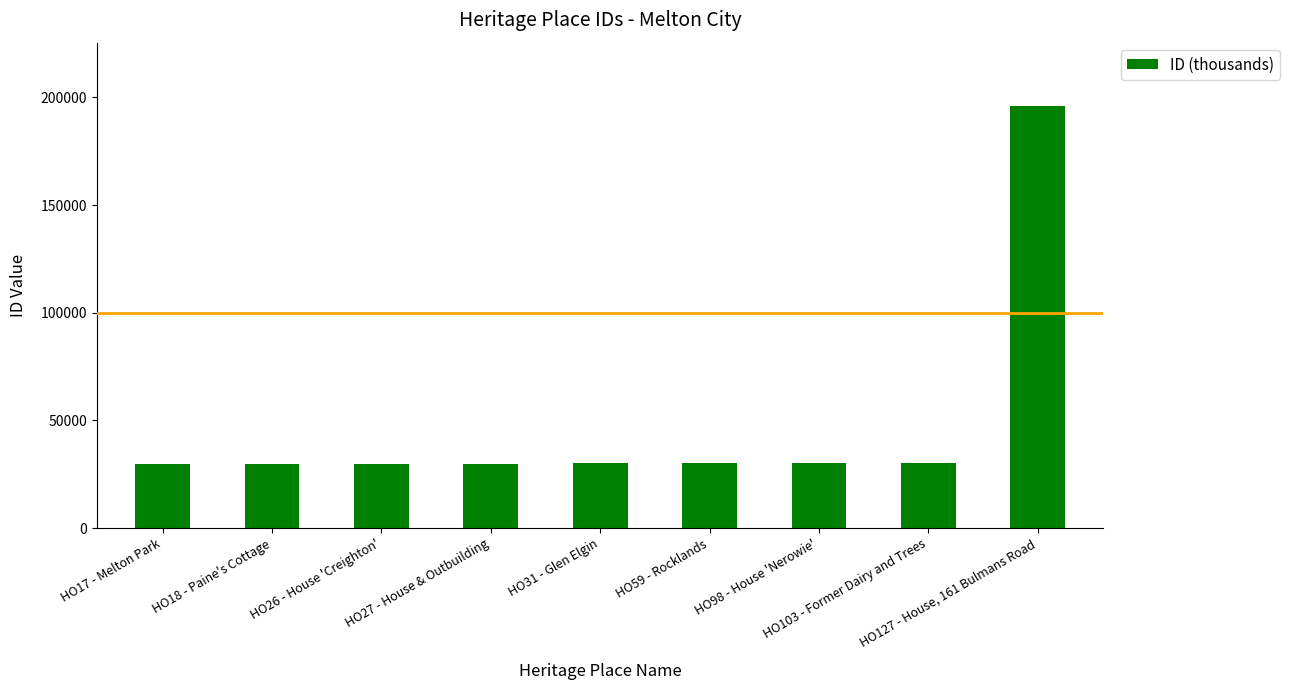

Rank the categories by value from highest to lowest.

HO127 - House, 161 Bulmans Road, HO103 - Former Dairy and Trees, HO98 - House 'Nerowie', HO59 - Rocklands, HO31 - Glen Elgin, HO27 - House & Outbuilding, HO26 - House 'Creighton', HO18 - Paine's Cottage, HO17 - Melton Park